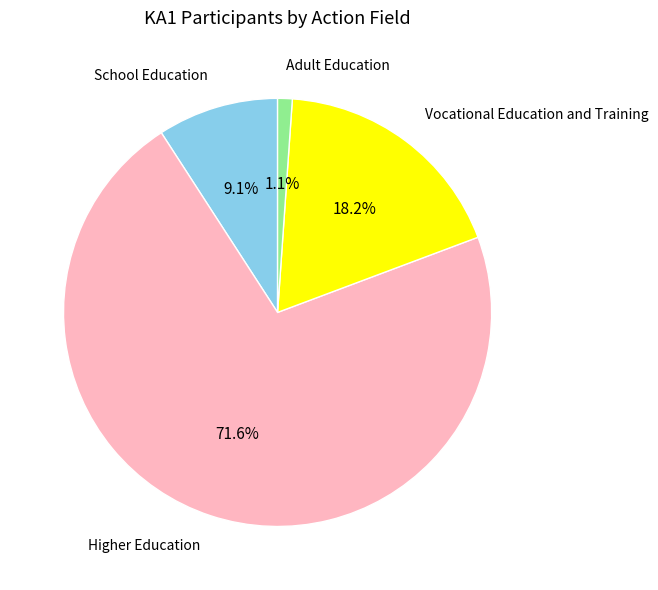

What percentage do Higher Education and Adult Education together represent?

72.7%